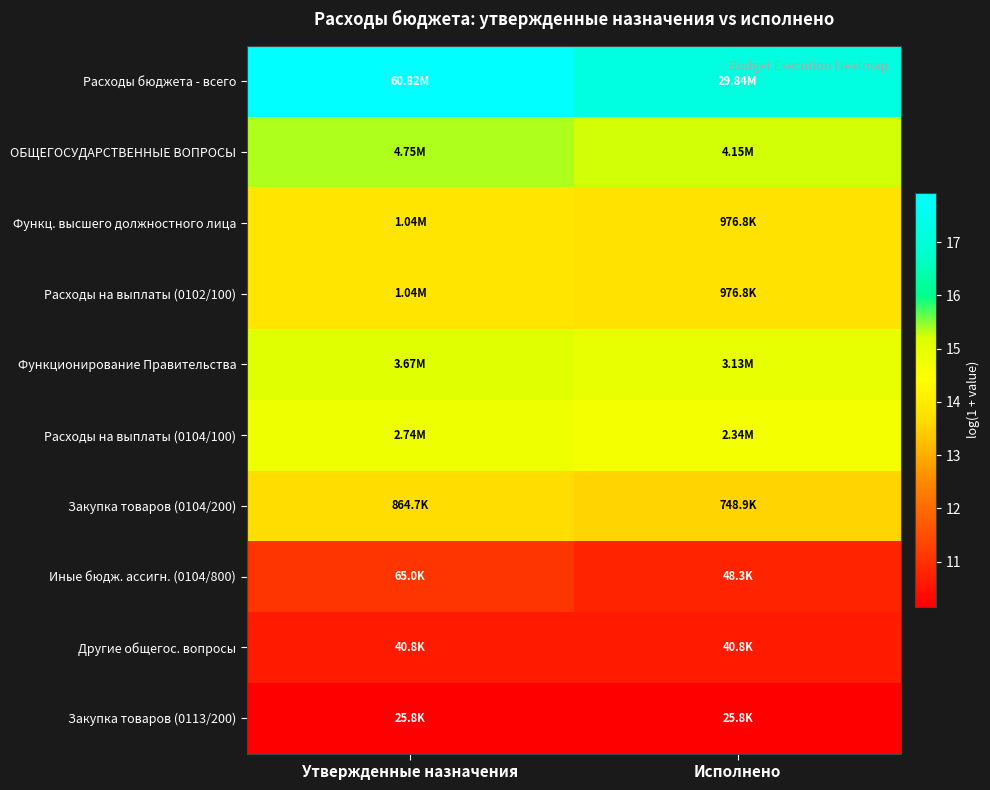

At which category is the sum across all series the highest?

Утвержденные назначения